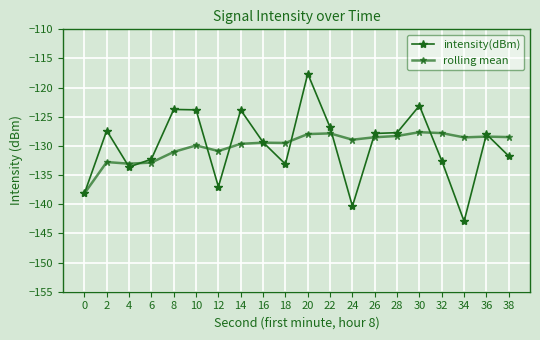

How many data points does each series have?

20